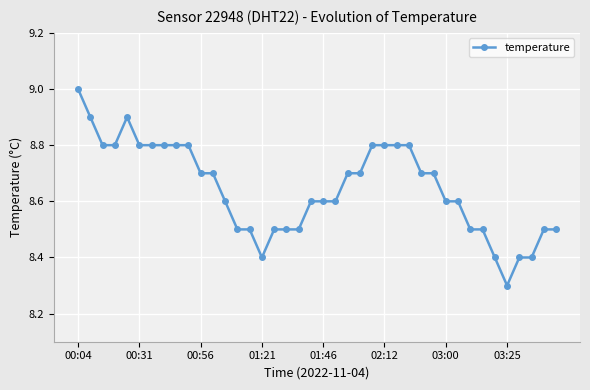

Does the chart display data point markers on the line(s)?

Yes